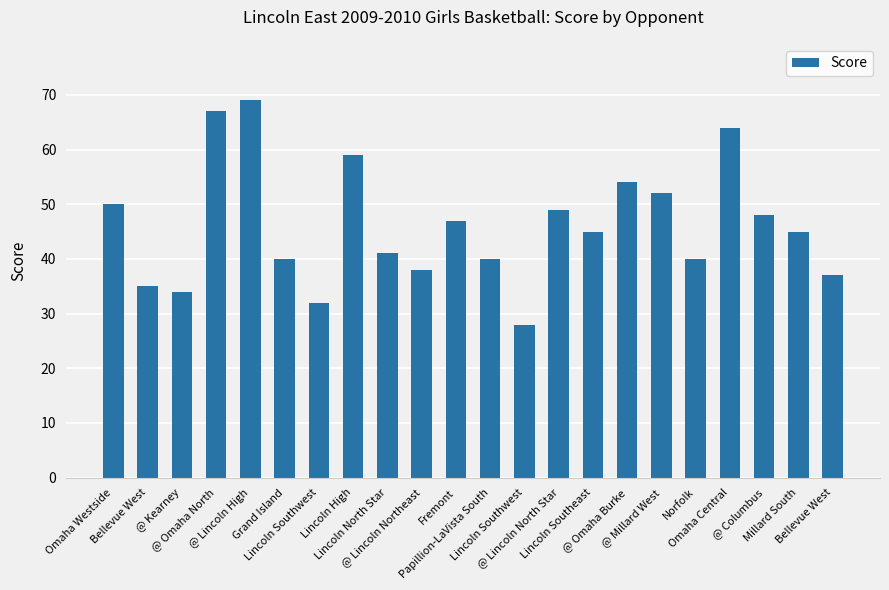

How many distinct data groups are displayed?

1